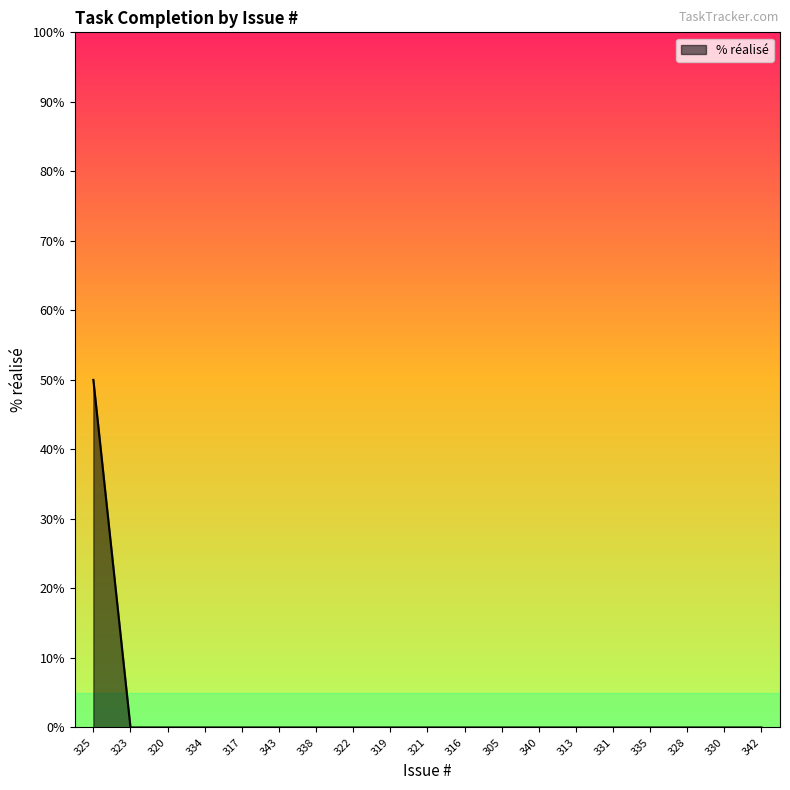

The chart shows a value of 0 at 343. True or false?

True